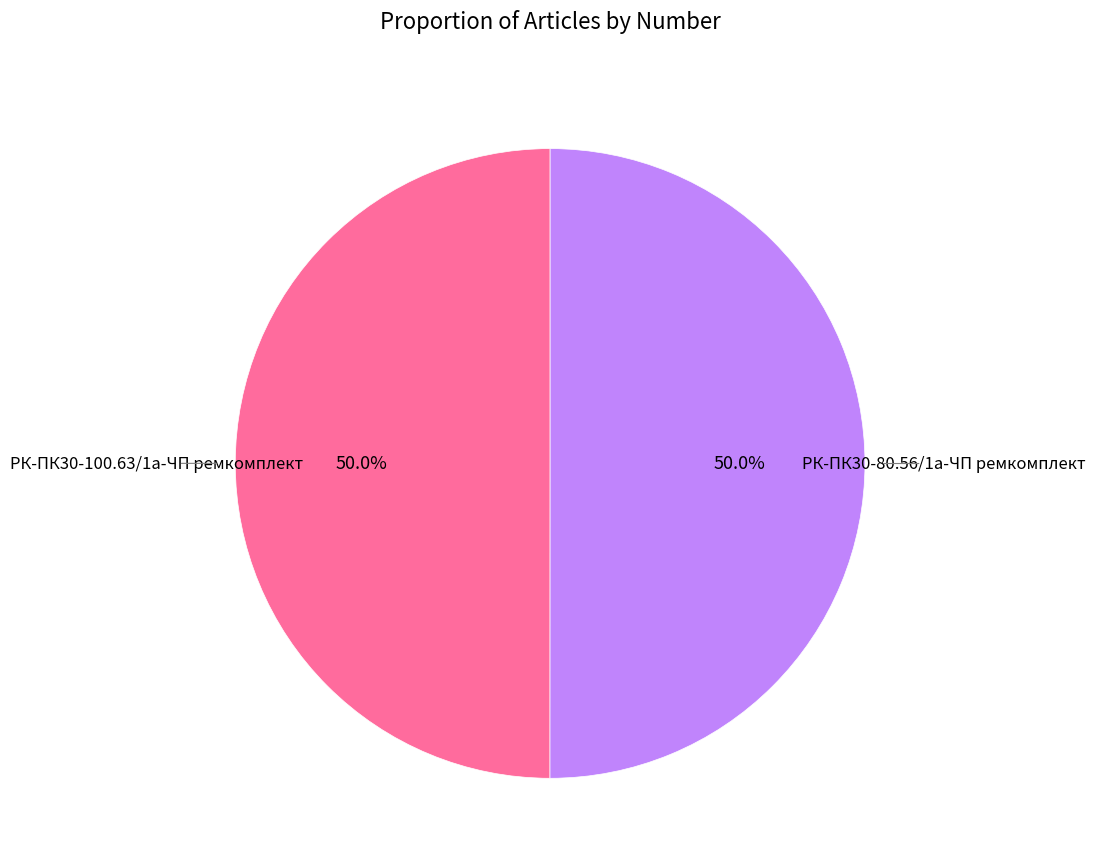

How many slices are in this pie chart?

2